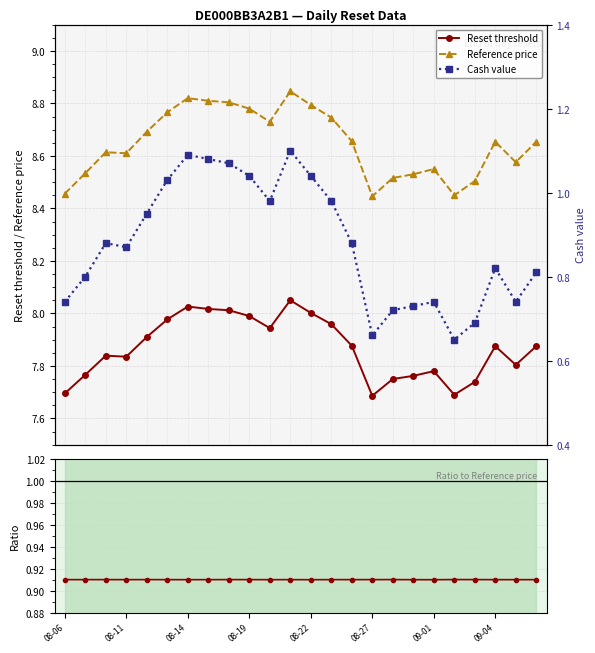

True or false: Reference price and Reset threshold intersect in this chart.

False